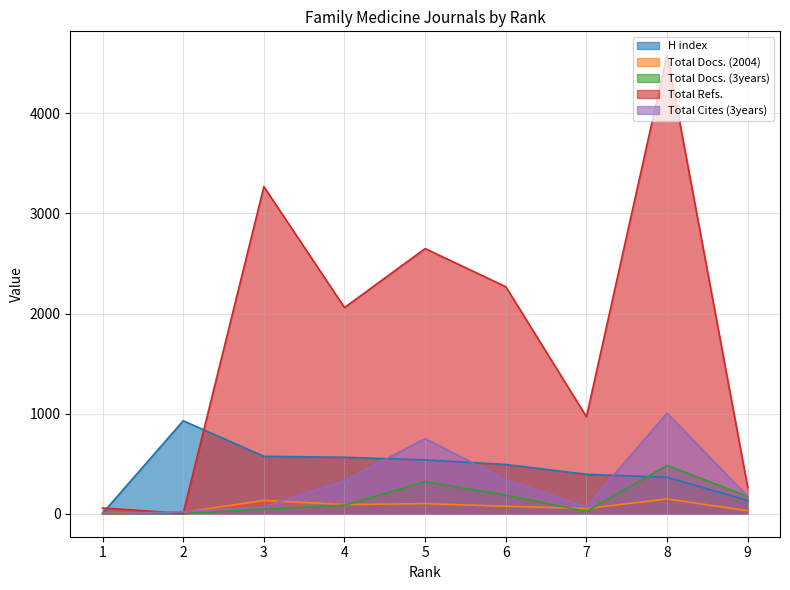

What is the value of the Total Docs. (3years) point at the 8th from the left?

483